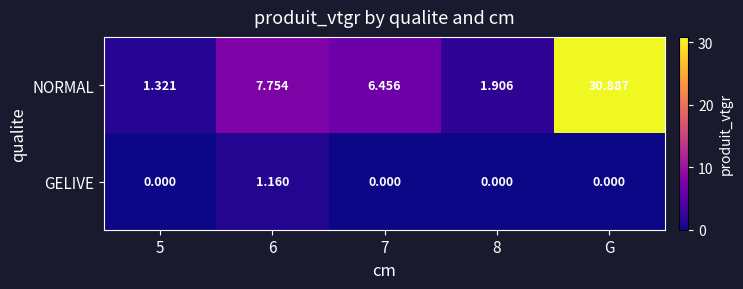

List the series in order of their overall mean, highest first.

NORMAL, GELIVE